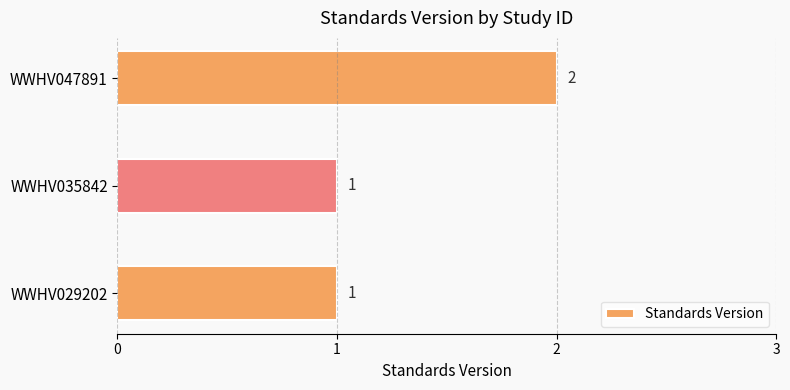

The chart shows a value of 1 at WWHV029202. True or false?

True